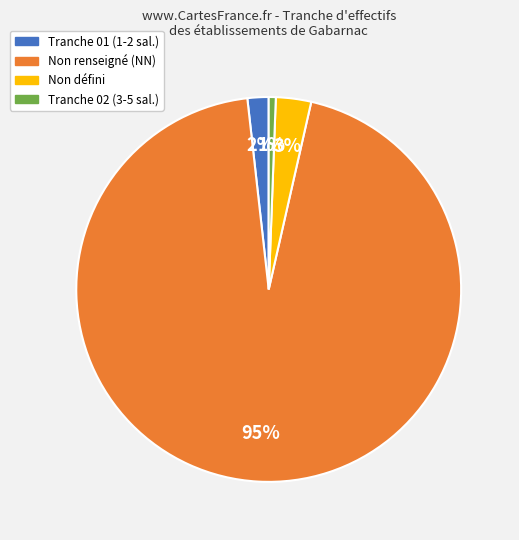

To the nearest percent, what is the average slice percentage?

25%